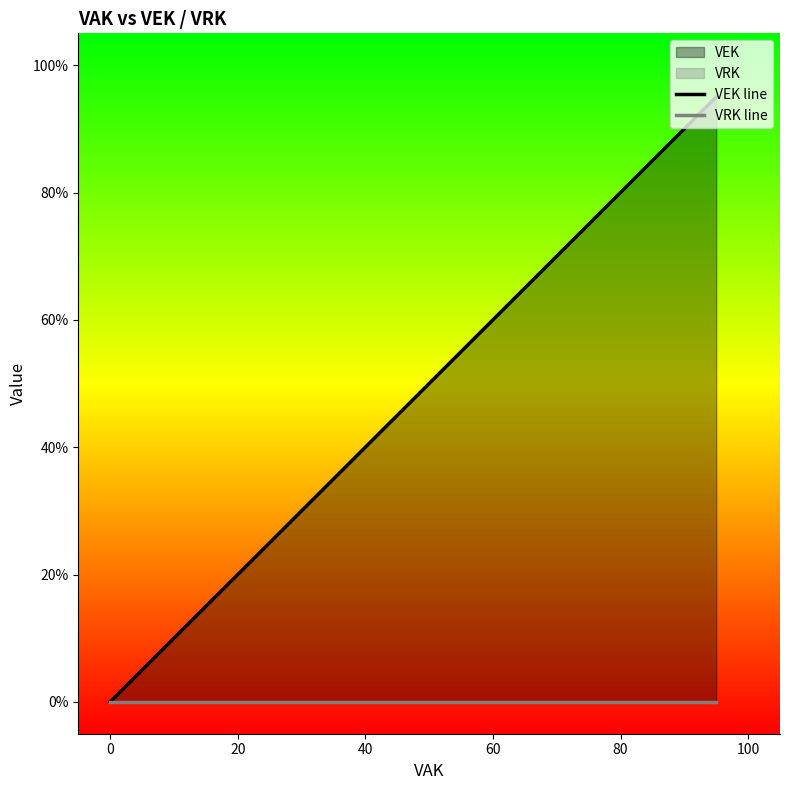

Reading left to right, what are all the values shown in this chart?

VEK line: 0	0	95	95
VRK line: 0	0	0	0